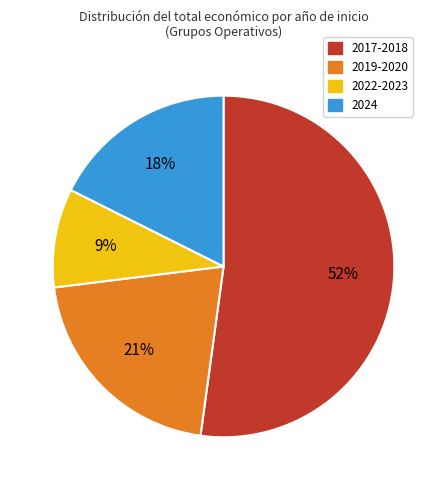

To the nearest percent, what is the difference between the largest and smallest slice percentages?

43%